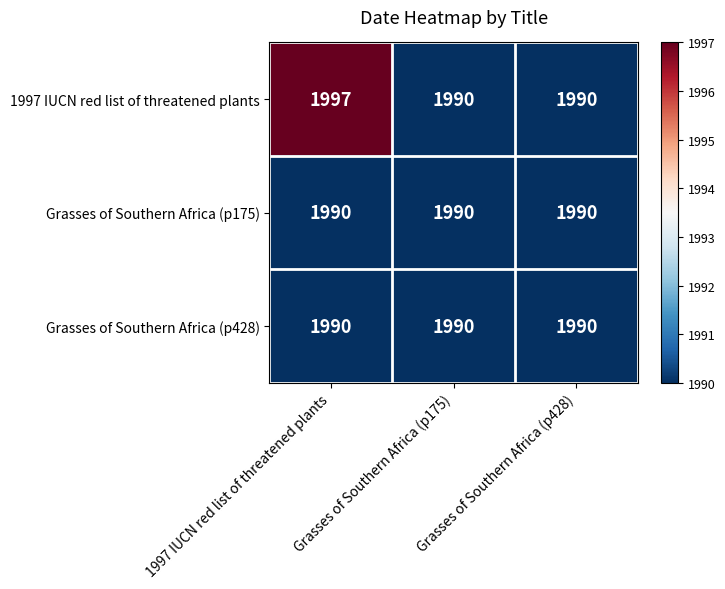

Which series changed the most between 1997 IUCN red list of threatened plants and Grasses of Southern Africa (p175)?

1997 IUCN red list of threatened plants